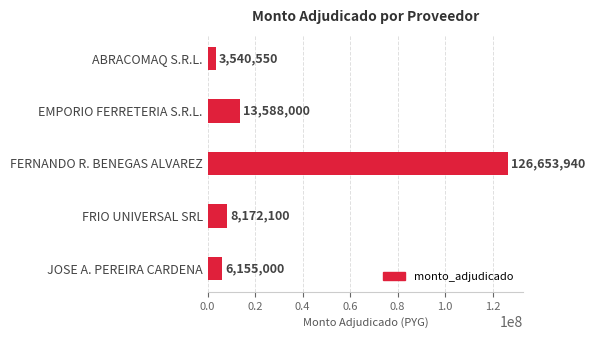

Does the chart contain any negative values?

No